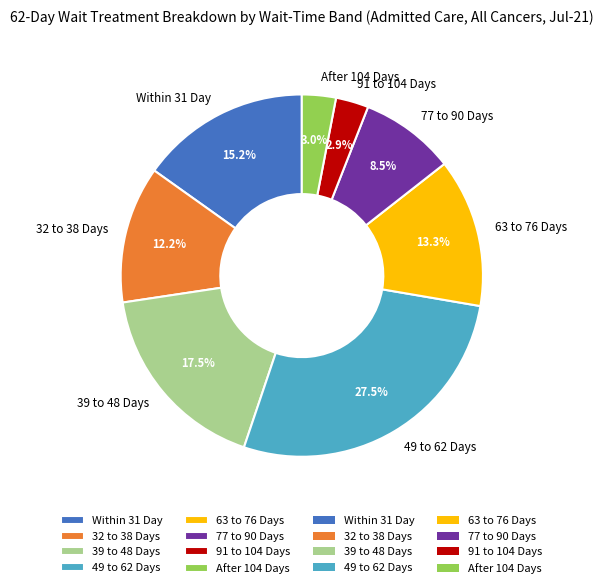

To the nearest percent, what percentage of the pie is Within 31 Day?

15%